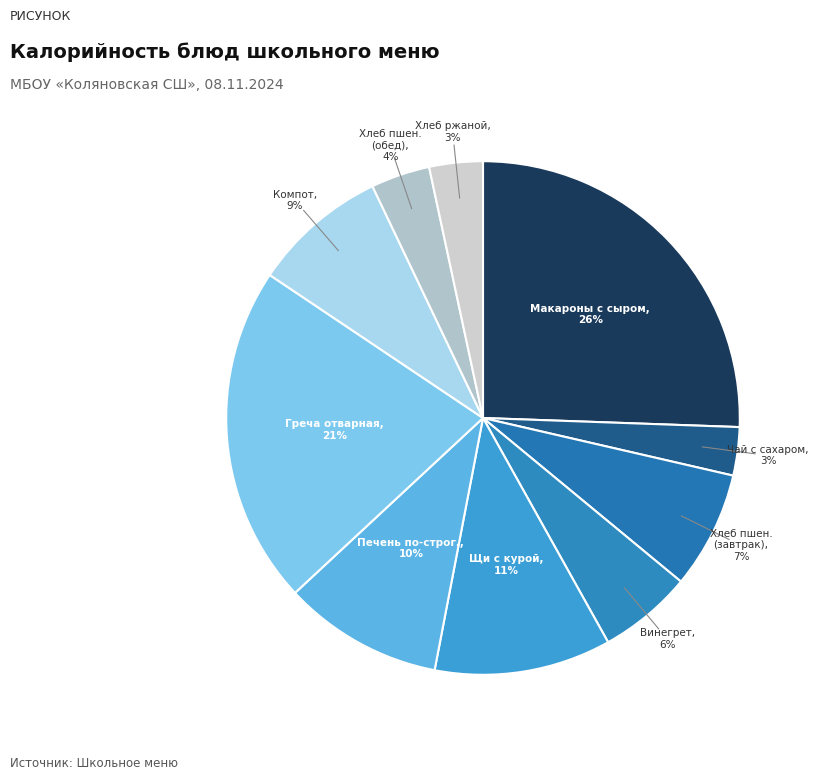

Count the number of slices in the pie.

10